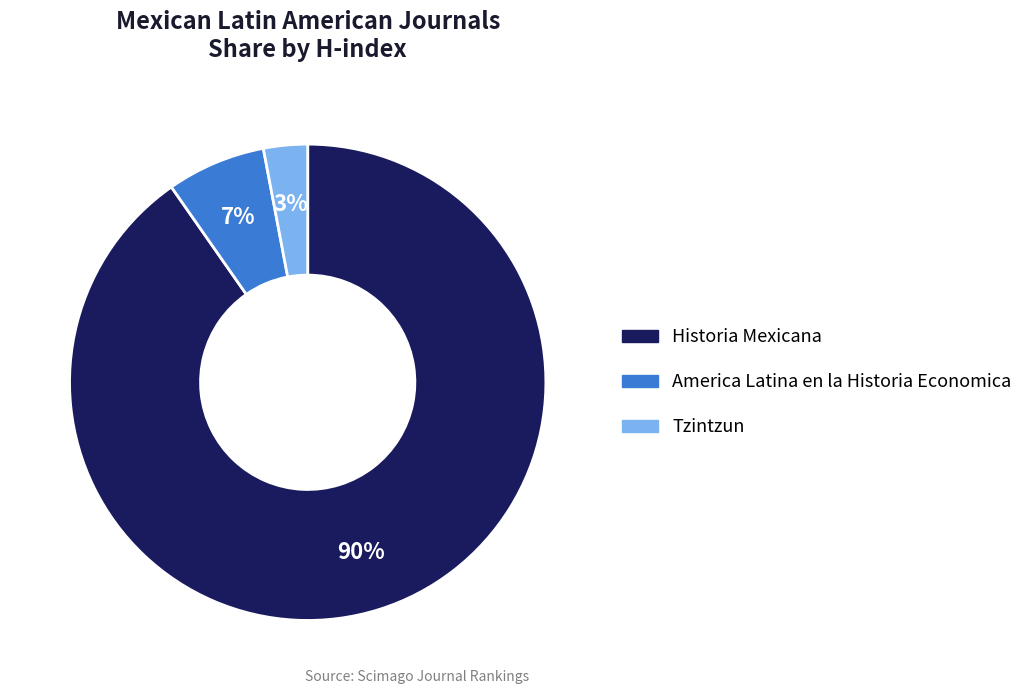

Is the sum of America Latina en la Historia Economica and Historia Mexicana greater than half?

Yes